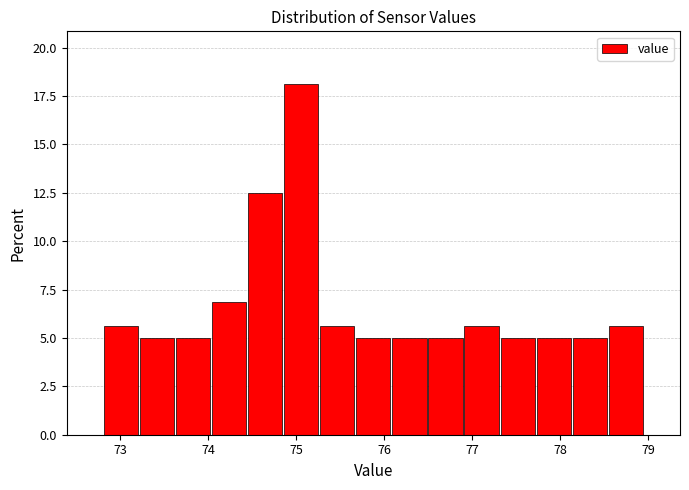

Over which range of the x-axis is the bar tallest?

74.85 to 75.26